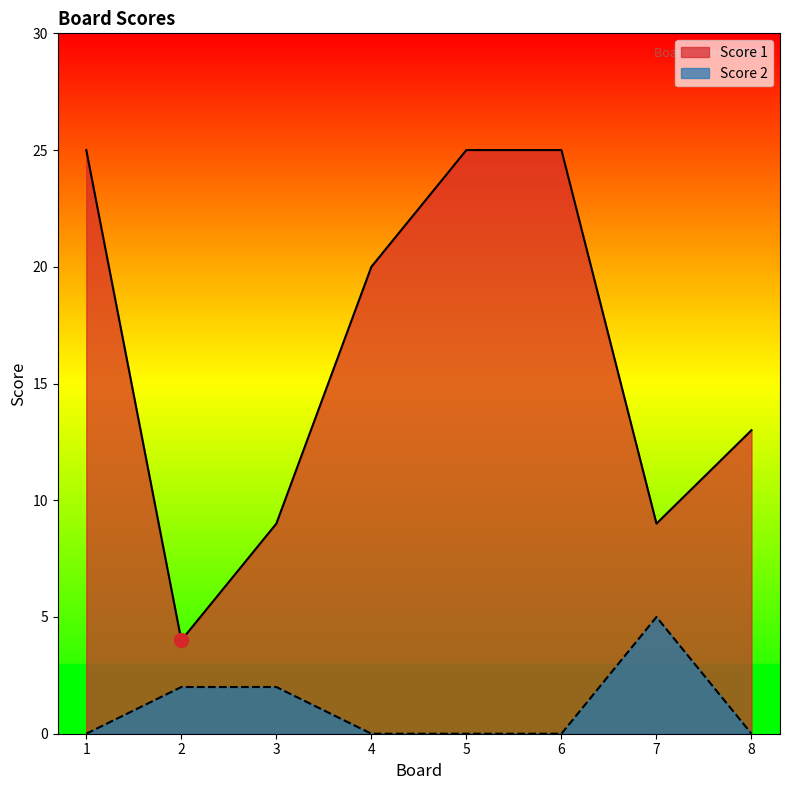

The value of Score 1 at 4 is 20. True or false?

True